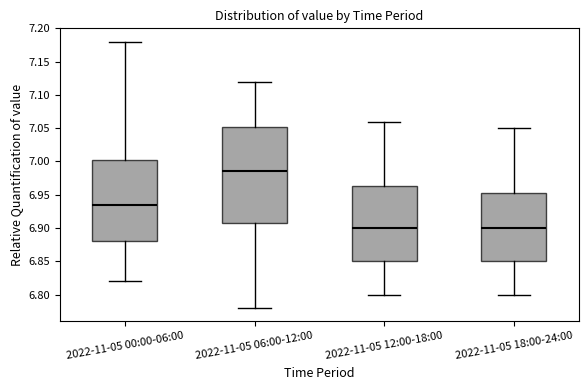

Which box is the tallest, from its lower edge to its upper edge?

2022-11-05 06:00-12:00